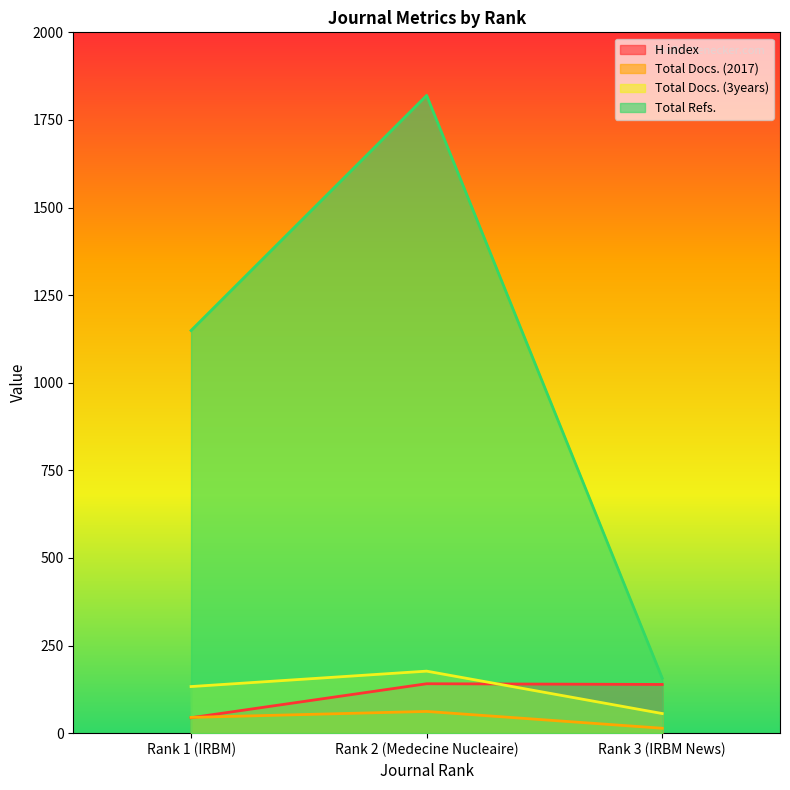

Which series has the largest range (max minus min)?

Total Refs.